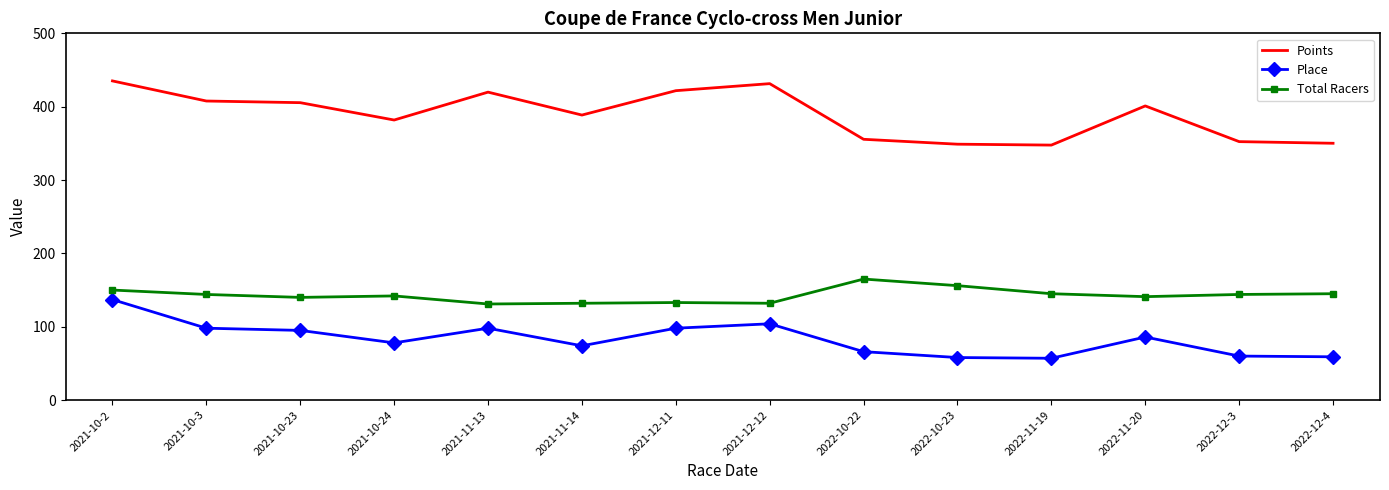

What is the minimum value for Points?

347.6